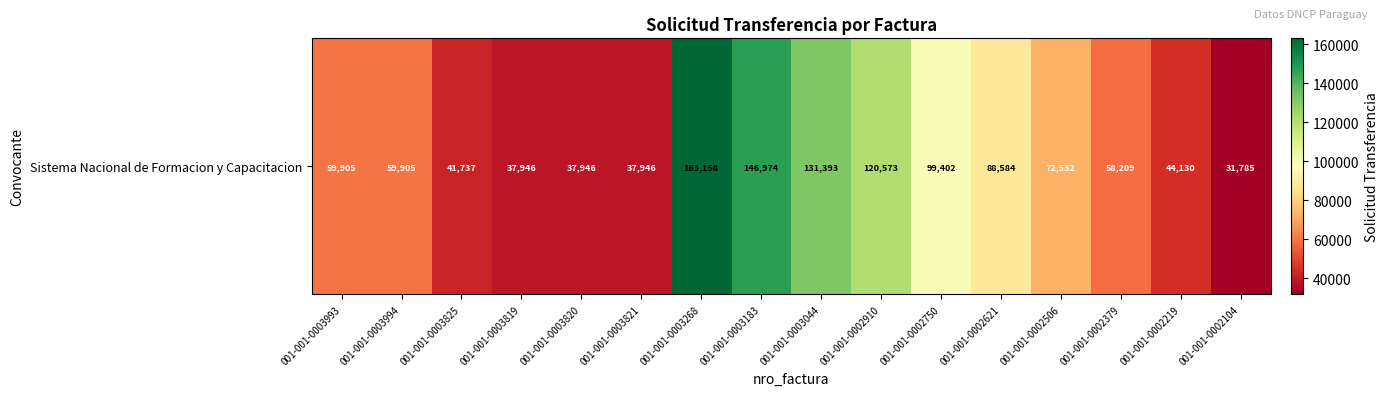

The chart shows a value of 44130 at 001-001-0002219. True or false?

True